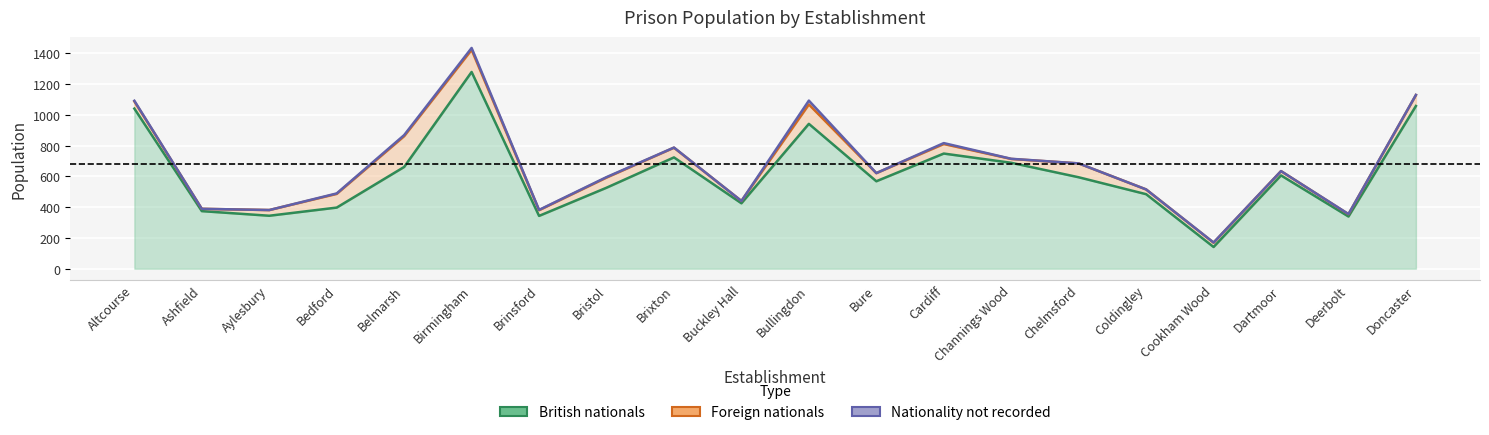

In Foreign nationals, how many points are lower than both neighbors (excluding endpoints)?

6